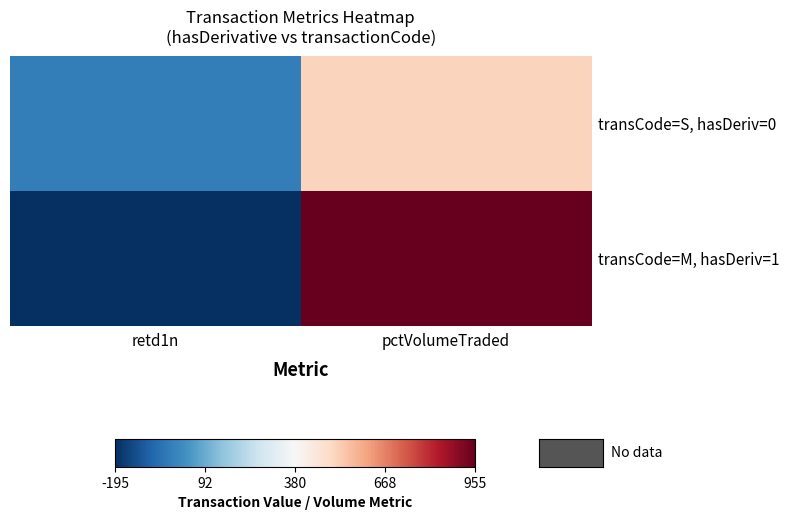

What is the spread (max minus min) of values at pctVolumeTraded?

449